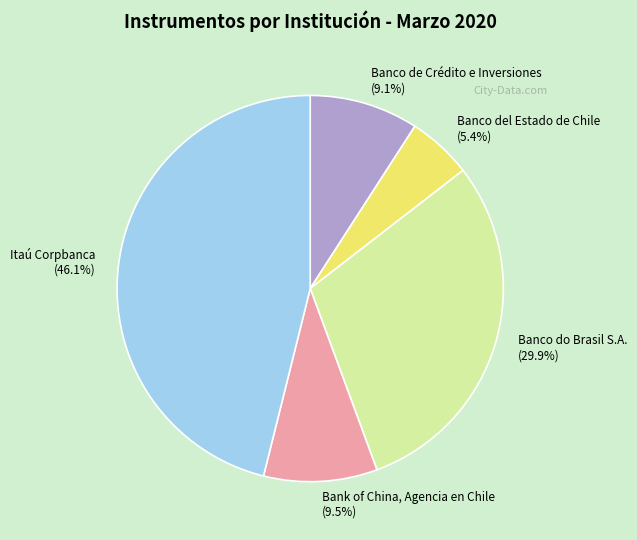

How many segments does this pie chart have?

5